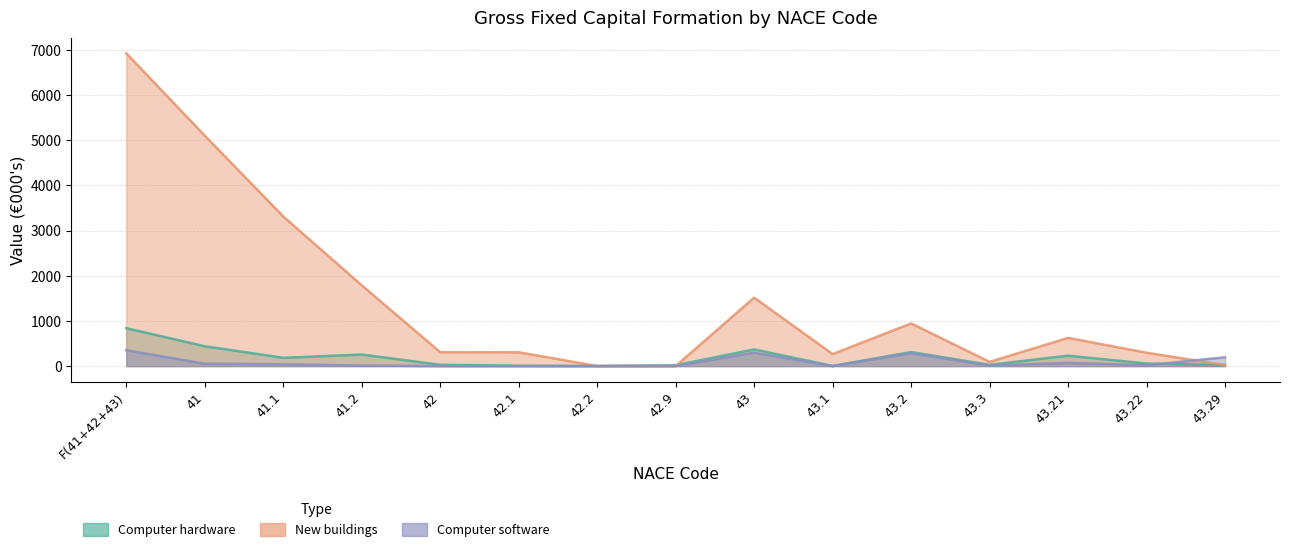

What is the maximum value for Computer hardware?

840